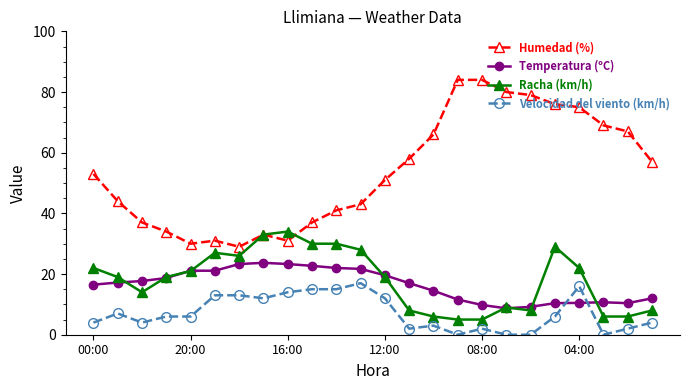

True or false: Humedad (%) has more than 0 interior local peaks.

True